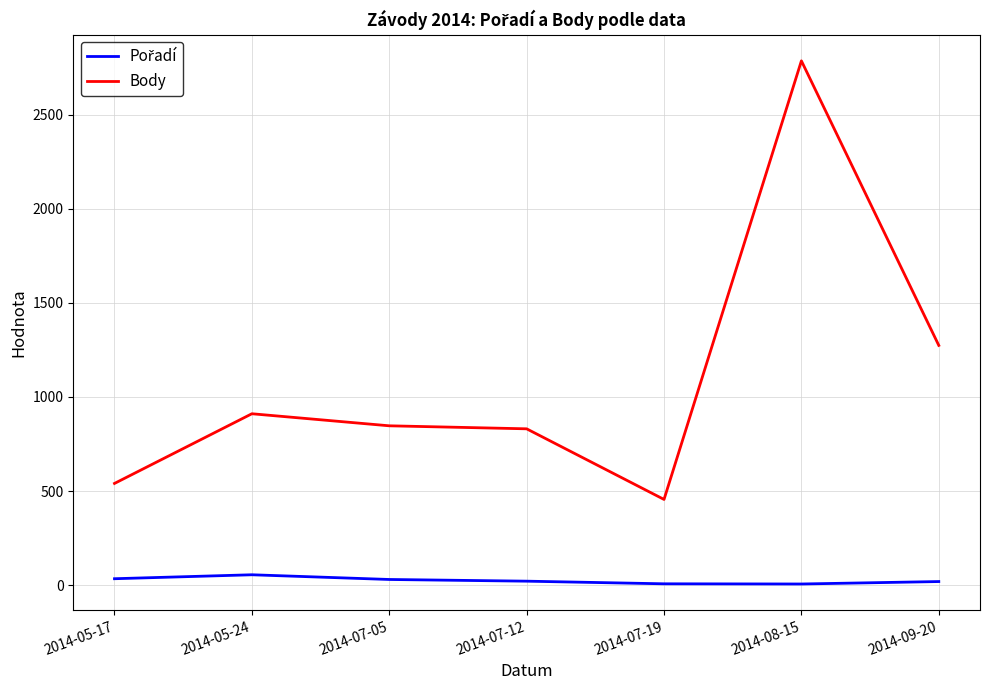

Which series has the widest spread of values?

Body